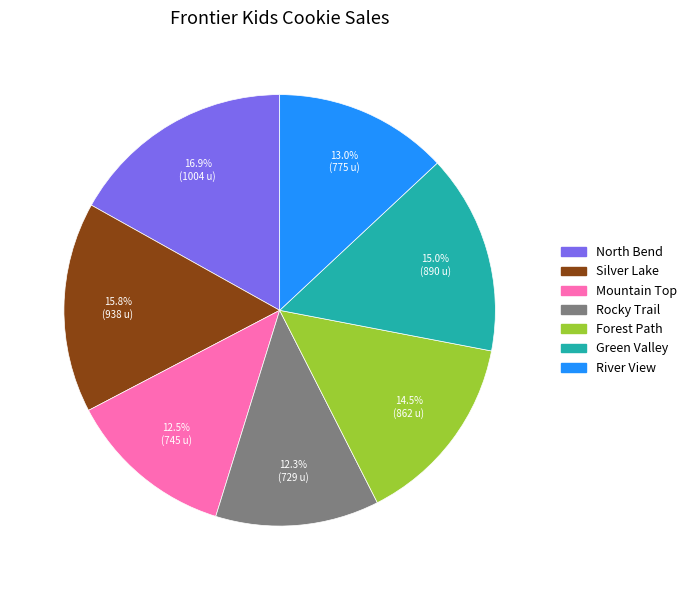

Does any single category account for the majority?

No